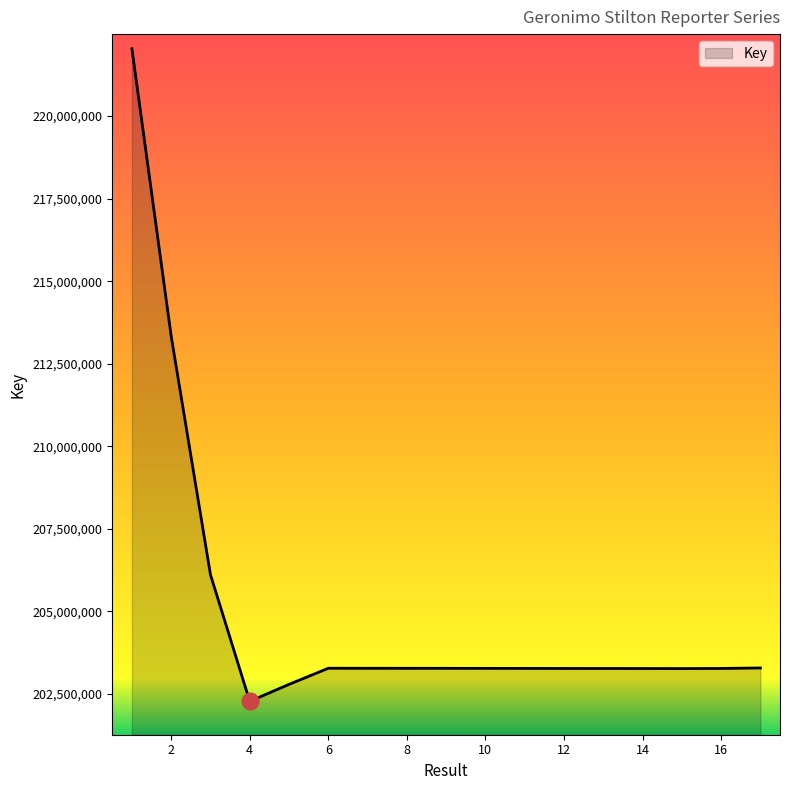

What is the minimum value shown in the chart?

202279964